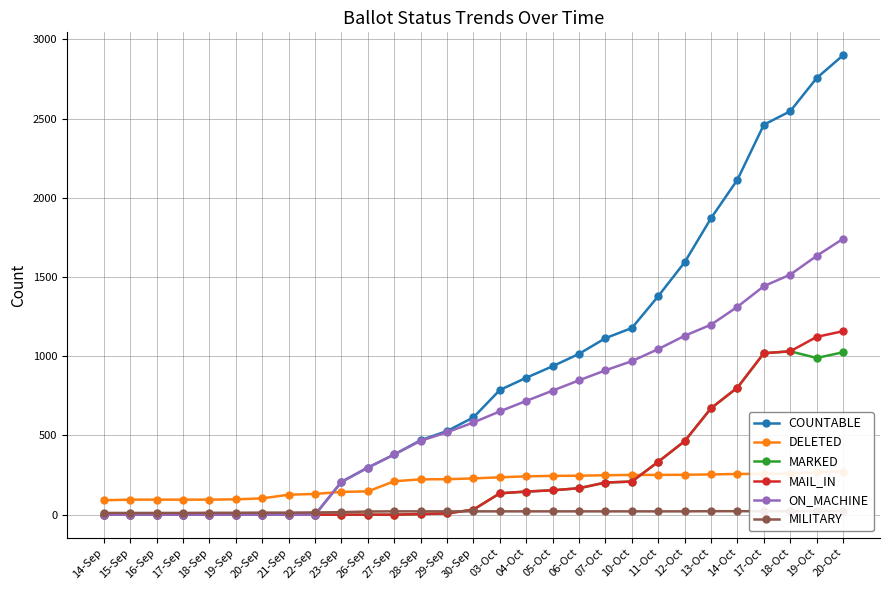

Is the value of ON_MACHINE at 19-Oct greater than the value of MILITARY at 10-Oct?

Yes